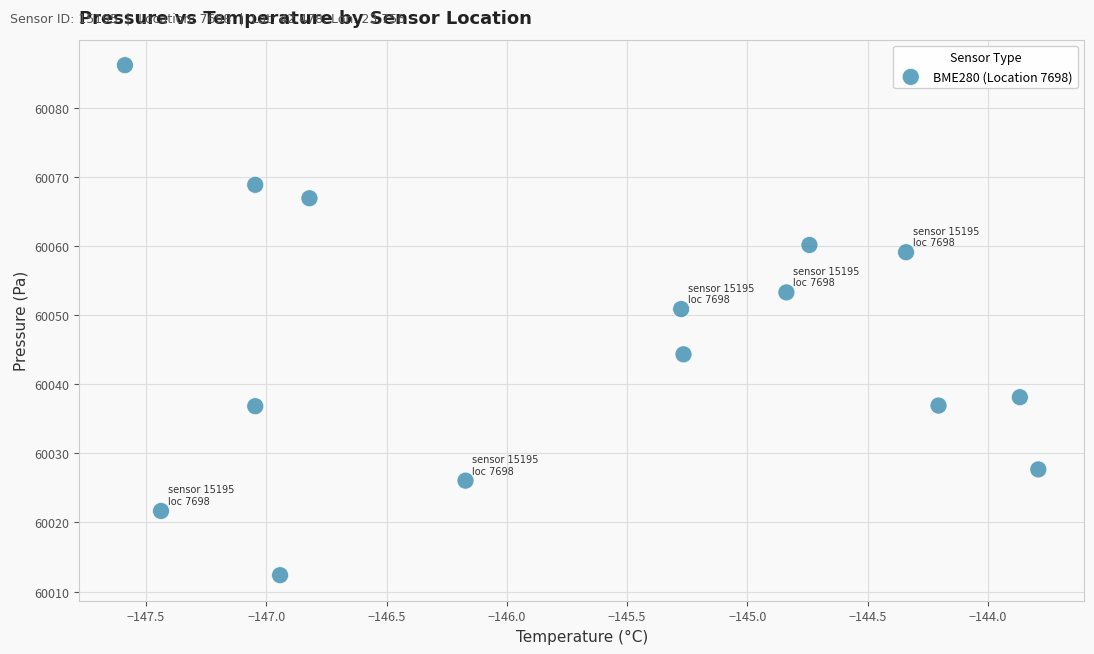

What is the range of Y values (max minus min)?

73.9